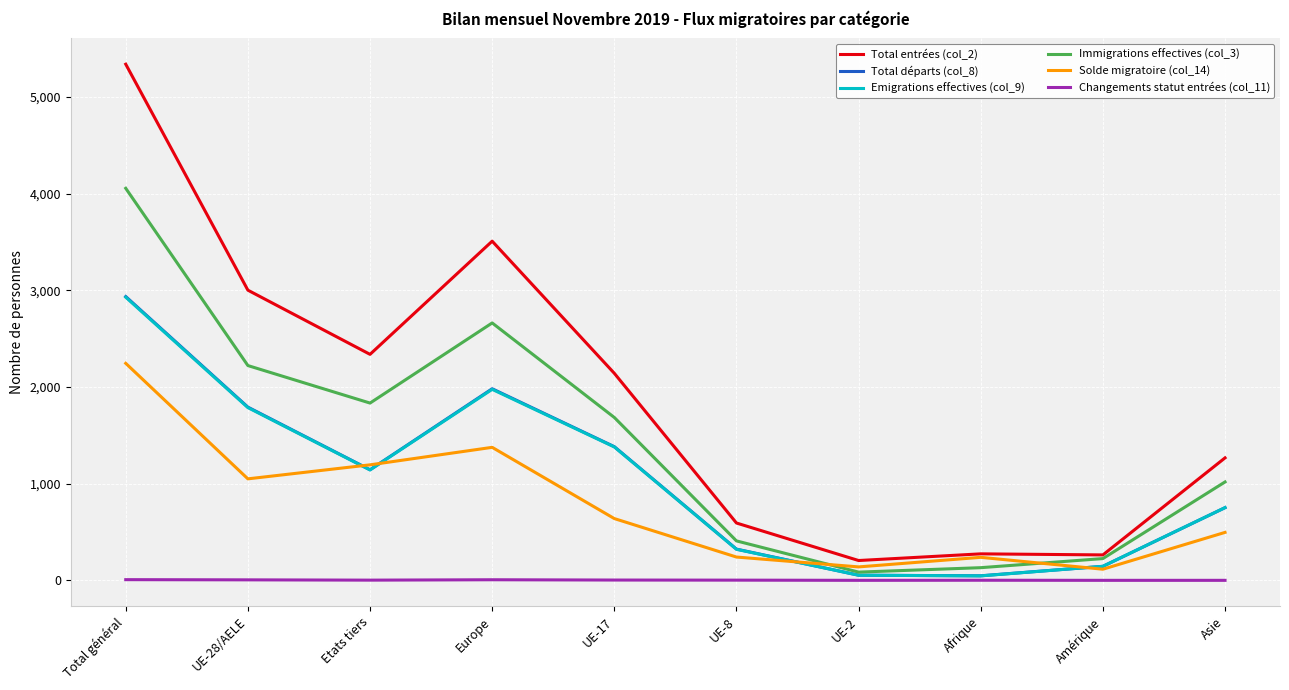

Where do Solde migratoire (col_14) and Immigrations effectives (col_3) first cross each other?

UE-8 and UE-2